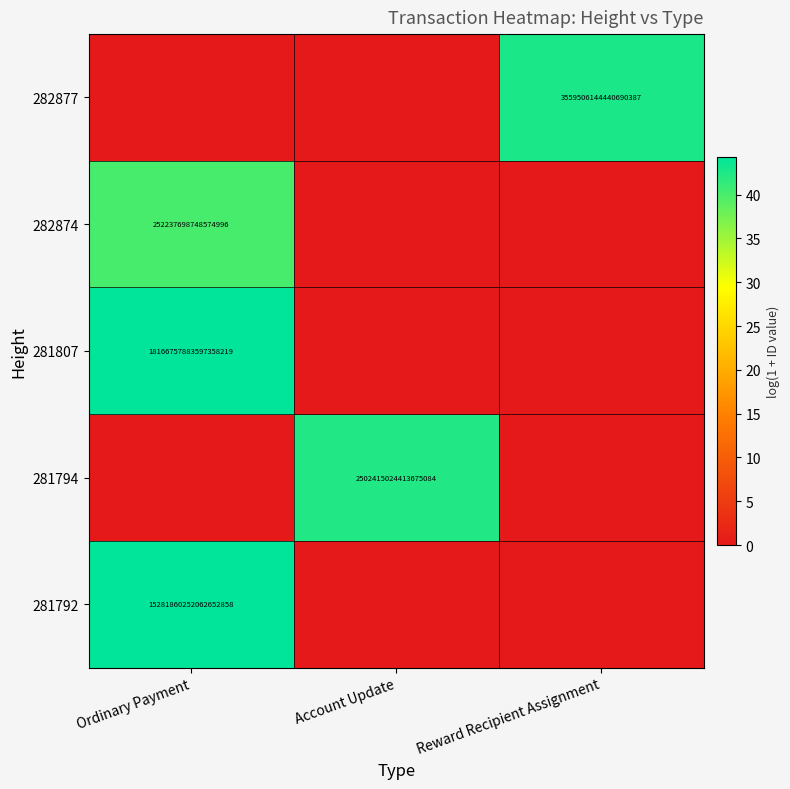

The 282877 series shows 1869020797742680832 at Reward Recipient Assignment. True or false?

False